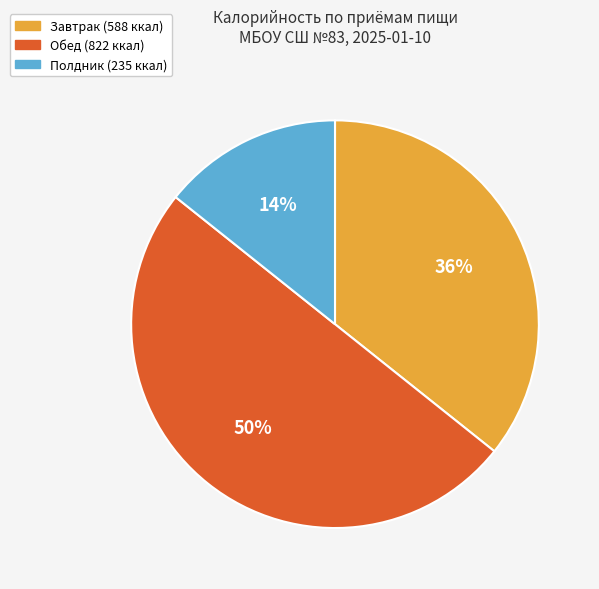

To the nearest percent, what is the difference between the largest and smallest slice percentages?

36%